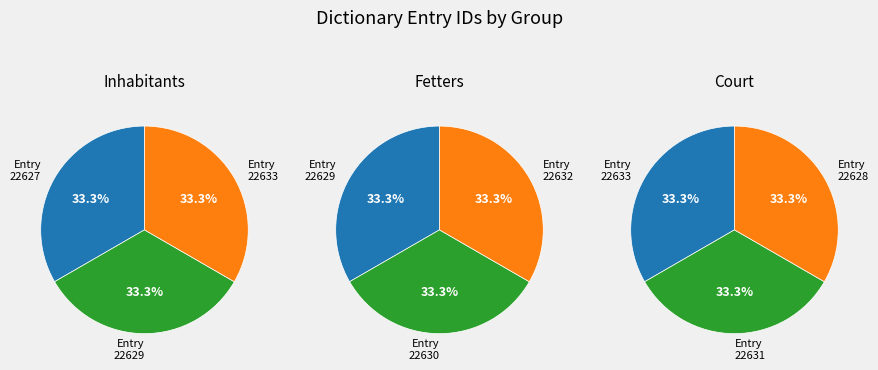

The 2 slice represents 19% of the pie. True or false?

False